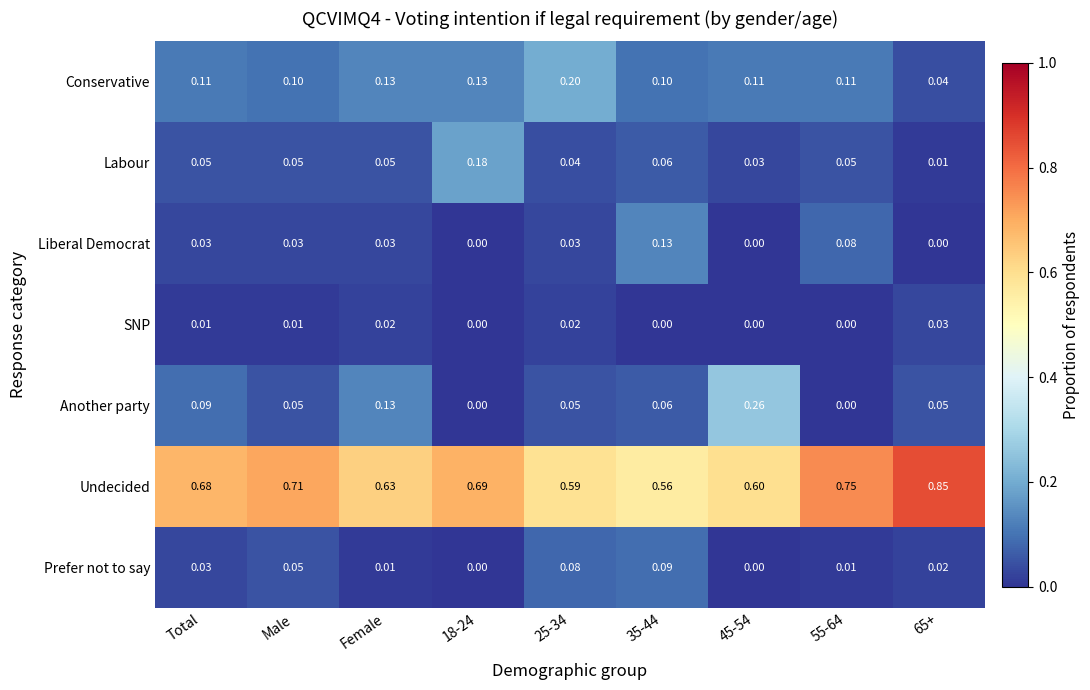

Which series has the largest total across all categories?

Undecided